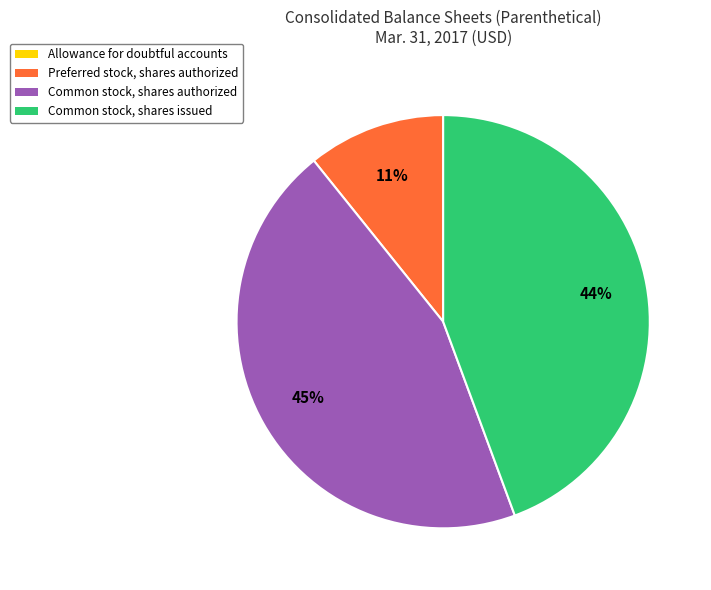

Which category has the biggest portion of the pie?

Common stock, shares authorized